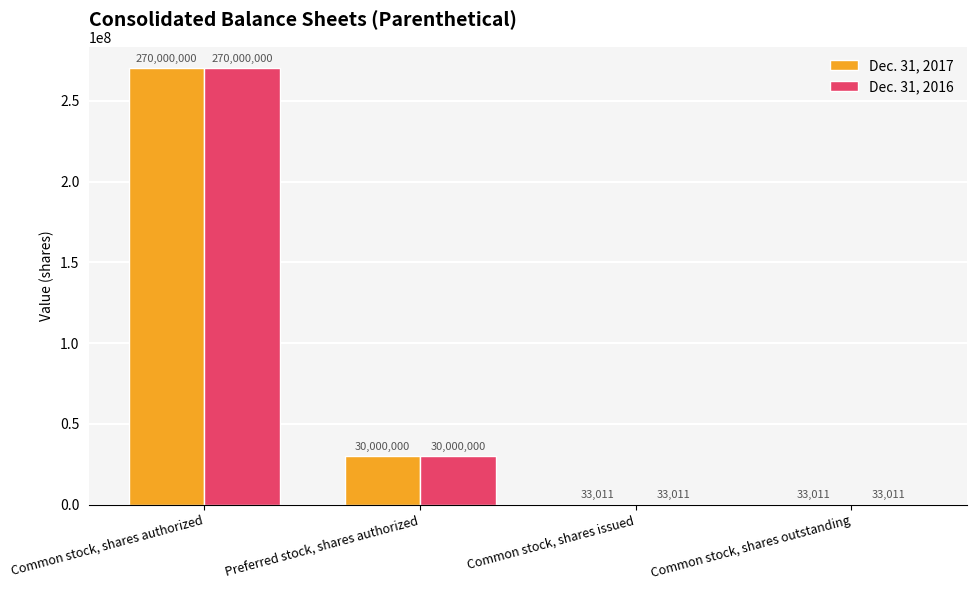

Where is Dec. 31, 2016 nearest to the value 135016505?

Preferred stock, shares authorized